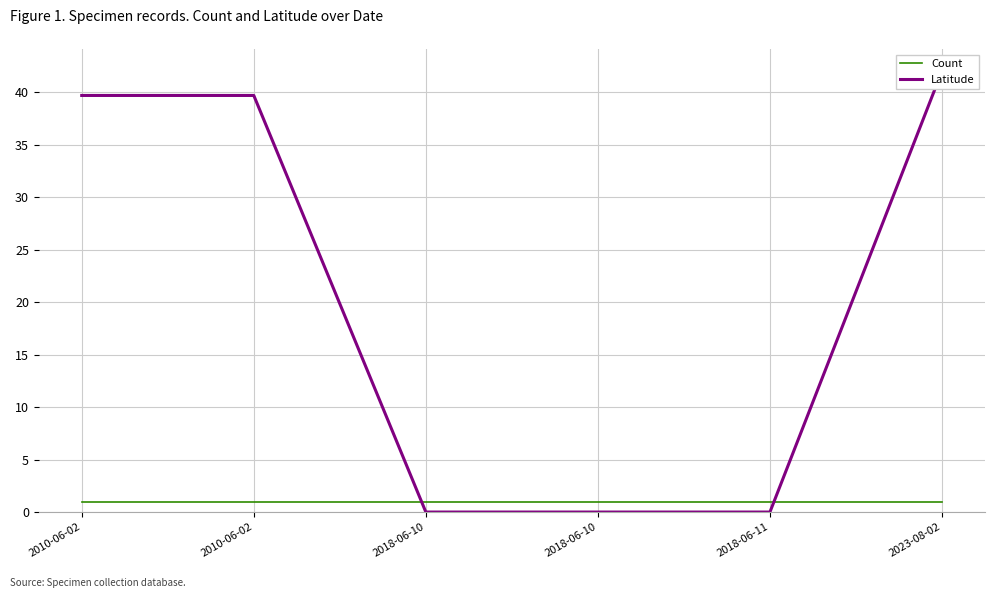

Does the chart display data point markers on the line(s)?

No